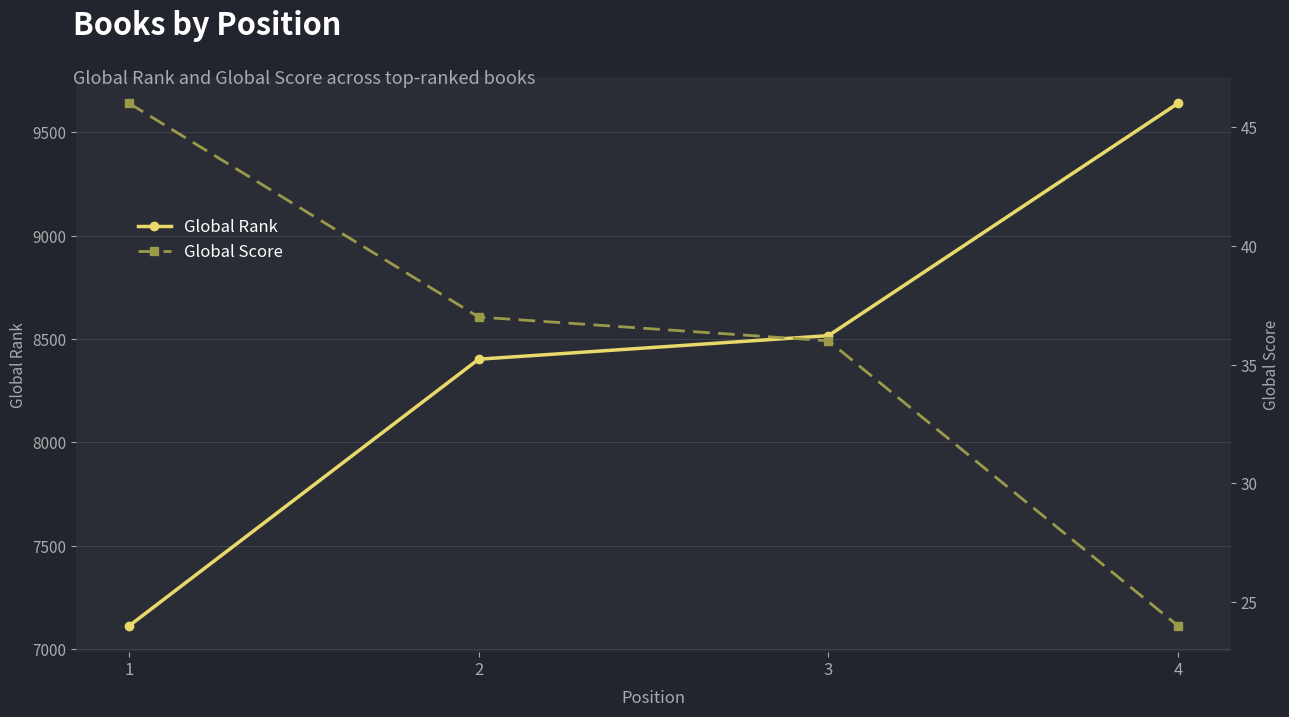

Count the number of categories in the chart.

4